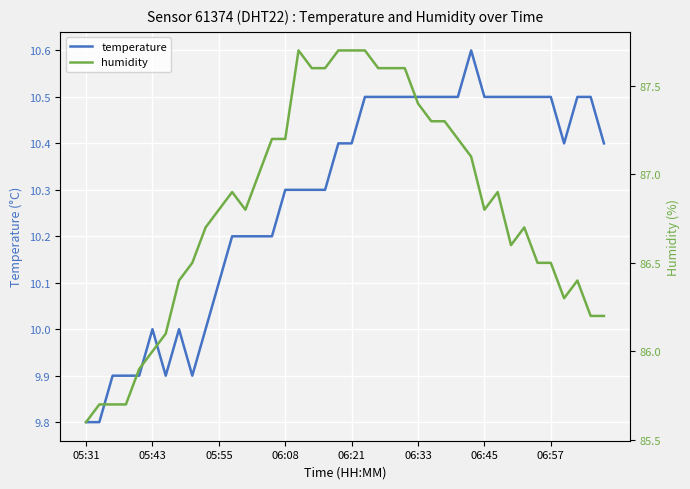

True or false: temperature has a value of 15.2 at 05:43.

False